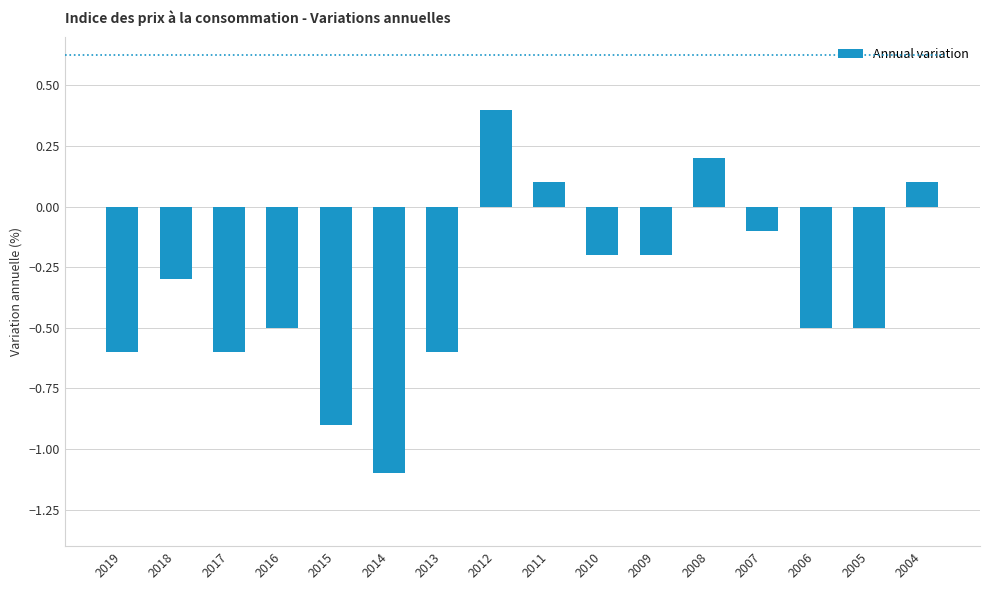

Which category has the lowest value across all series?

2014